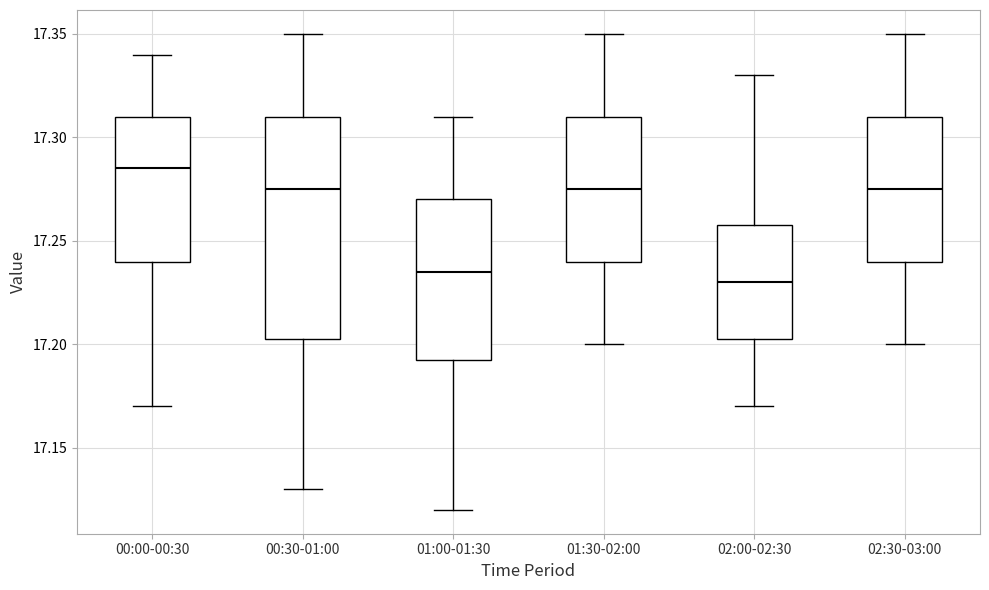

Which box's median line is the highest?

00:00-00:30